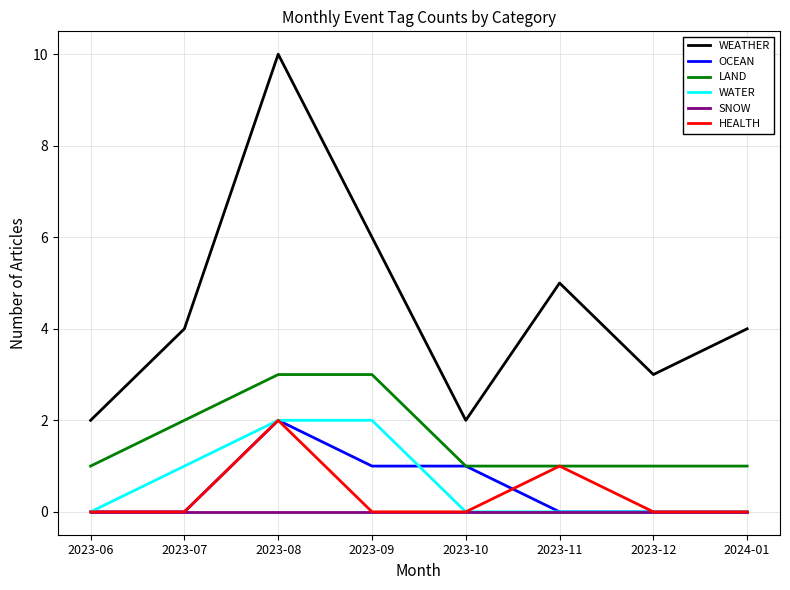

What position from the right is 2023-12?

2